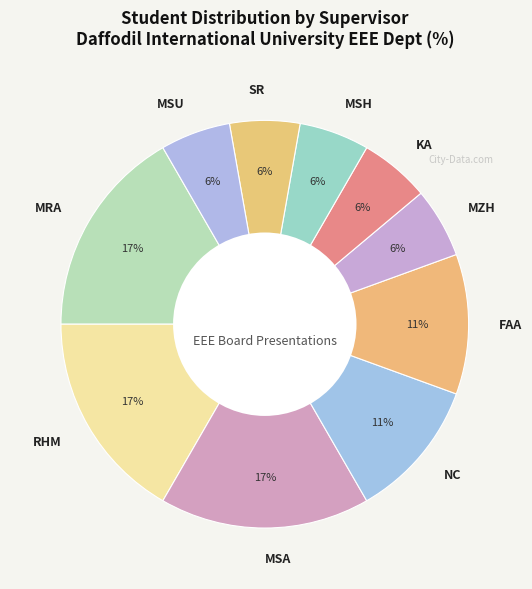

Which has a higher value, FAA or MZH?

FAA